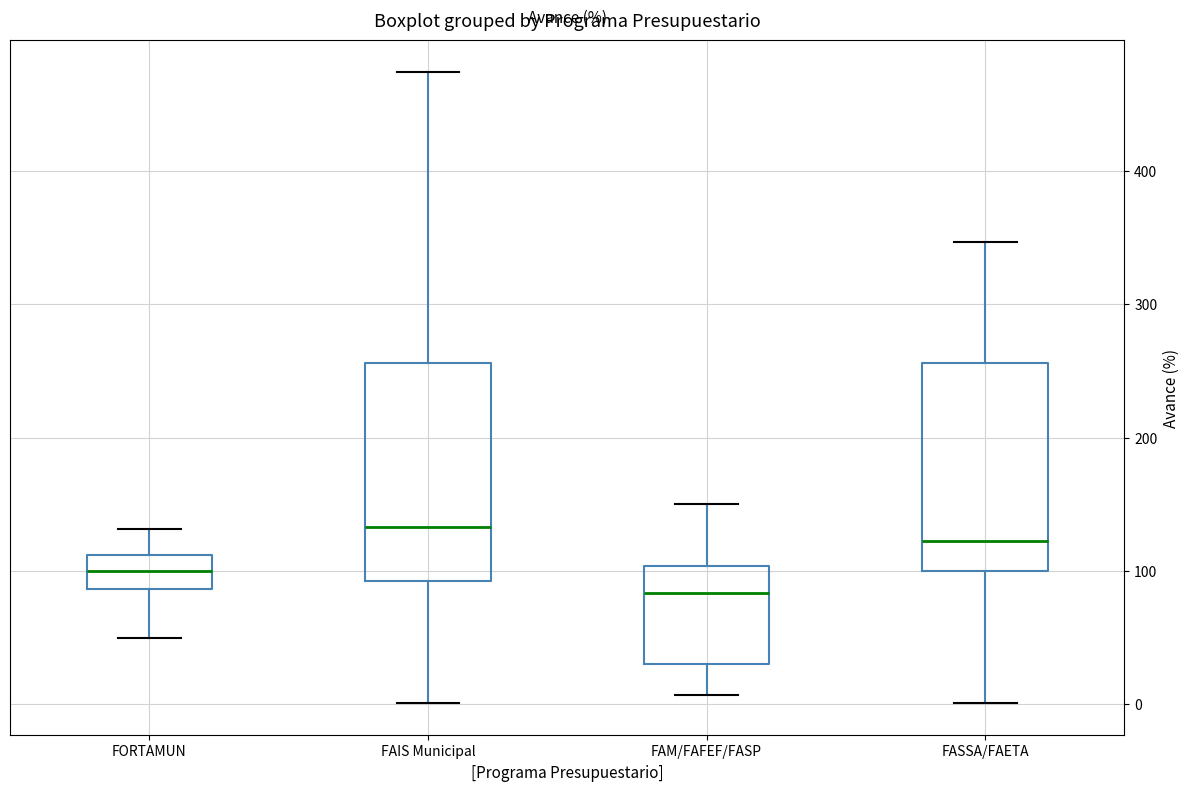

Which box has the lowest median line?

FAM/FAFEF/FASP